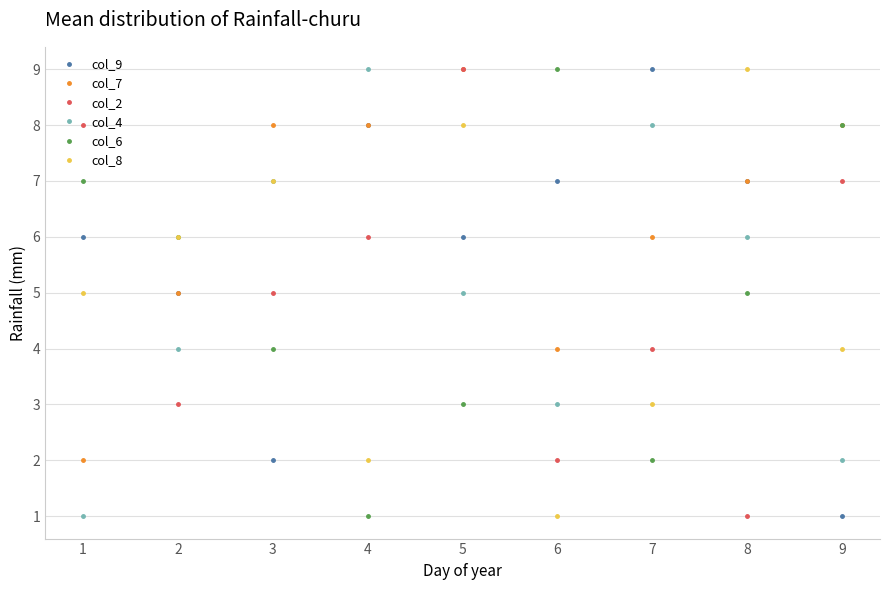

Which series has the widest spread of values?

col_9